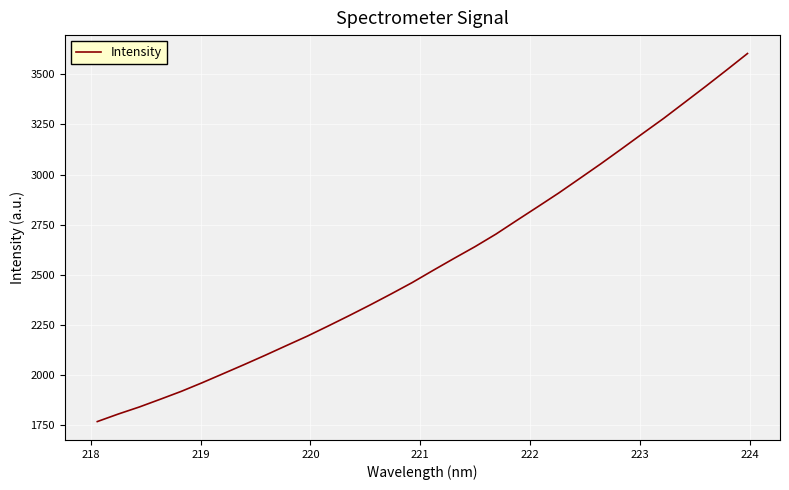

What is the minimum value shown in the chart?

1768.9